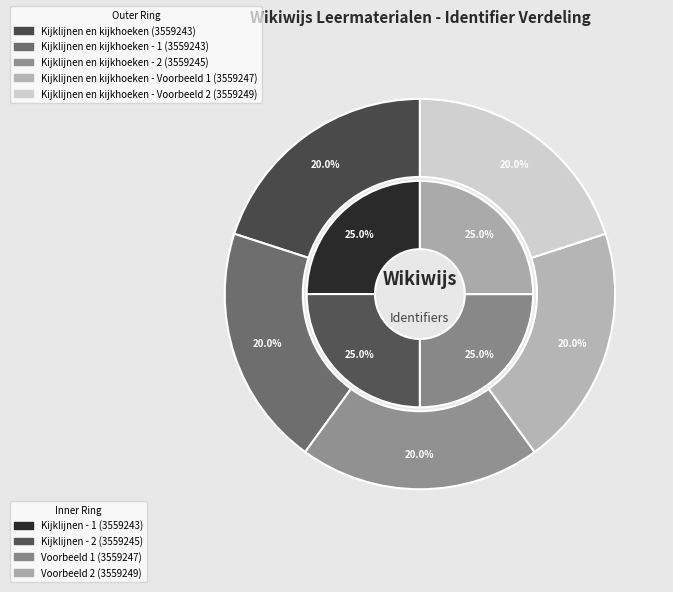

What percentage is NOT represented by Kijklijnen en kijkhoeken - 1?

80.0%